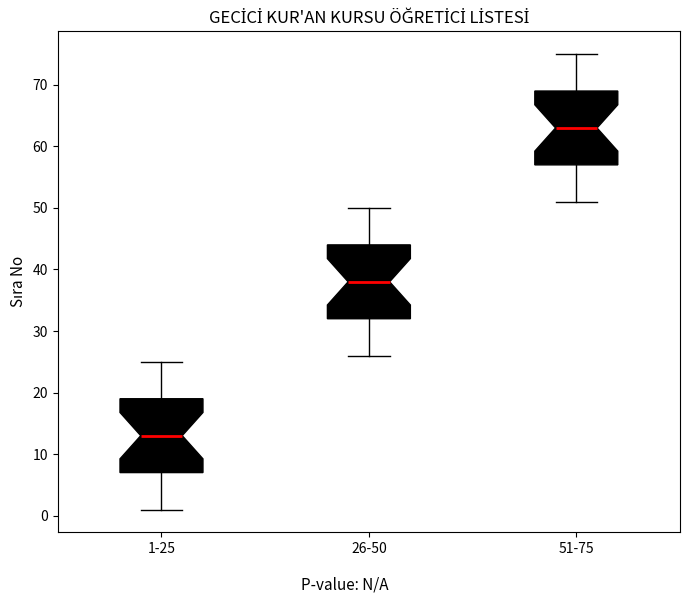

Which box has the lowest median line?

1-25